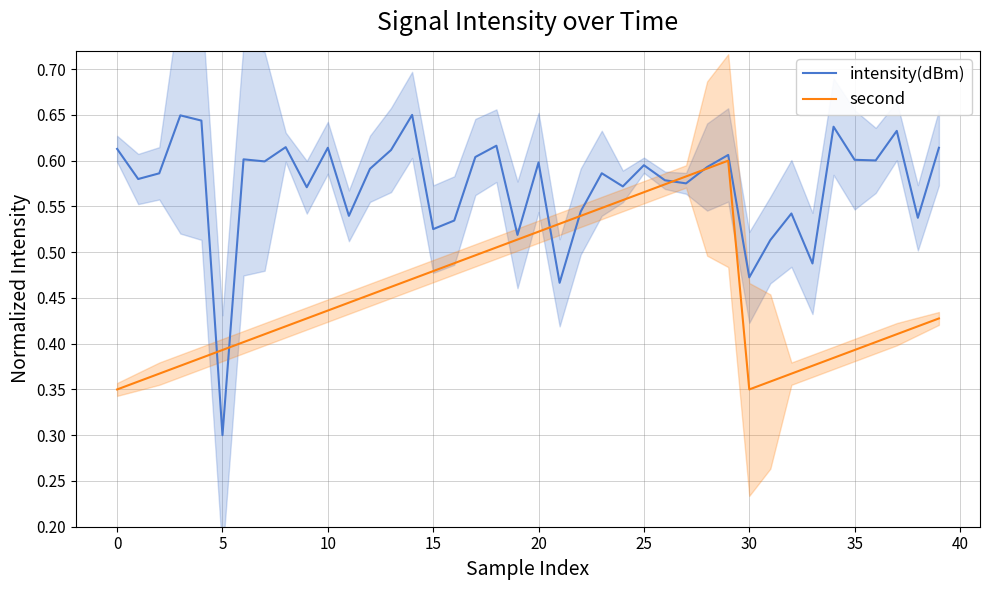

What is the minimum value shown in the chart?

0.3